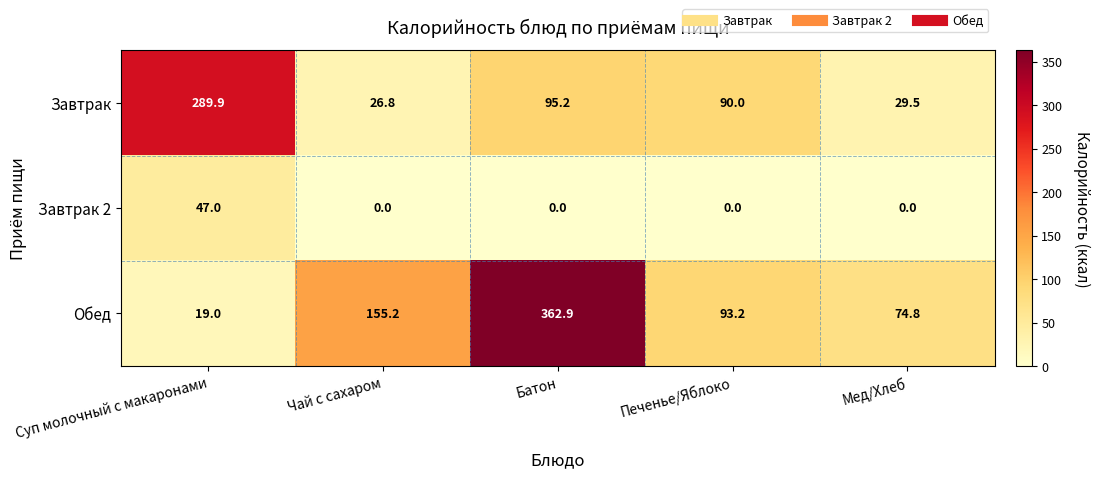

At which label does Завтрак reach its minimum?

Чай с сахаром